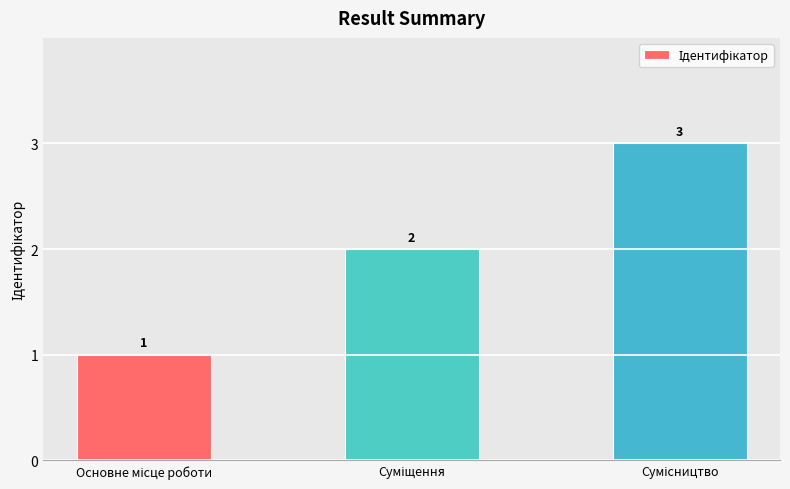

What is the maximum value shown in the chart?

3